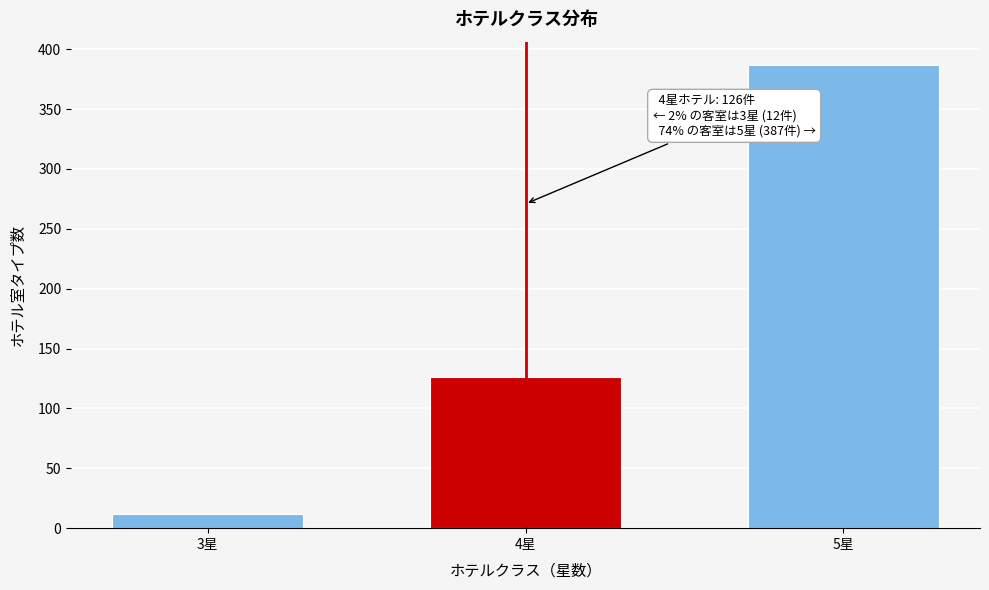

Reading left to right, extract all data points from this chart.

3星=12	4星=126	5星=387